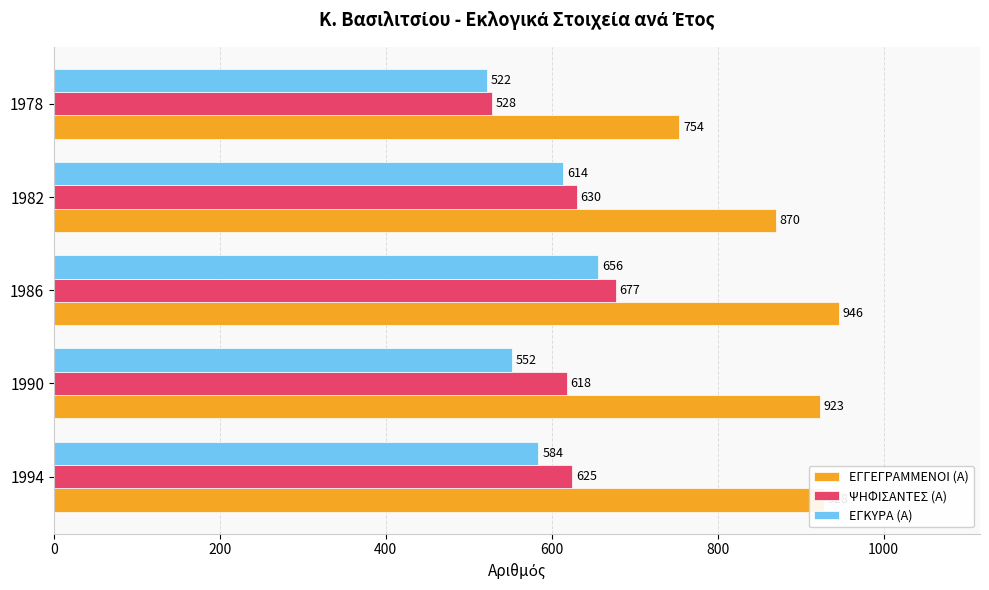

Where is ΕΓΓΕΓΡΑΜΜΕΝΟΙ (Α) nearest to the value 850?

1982